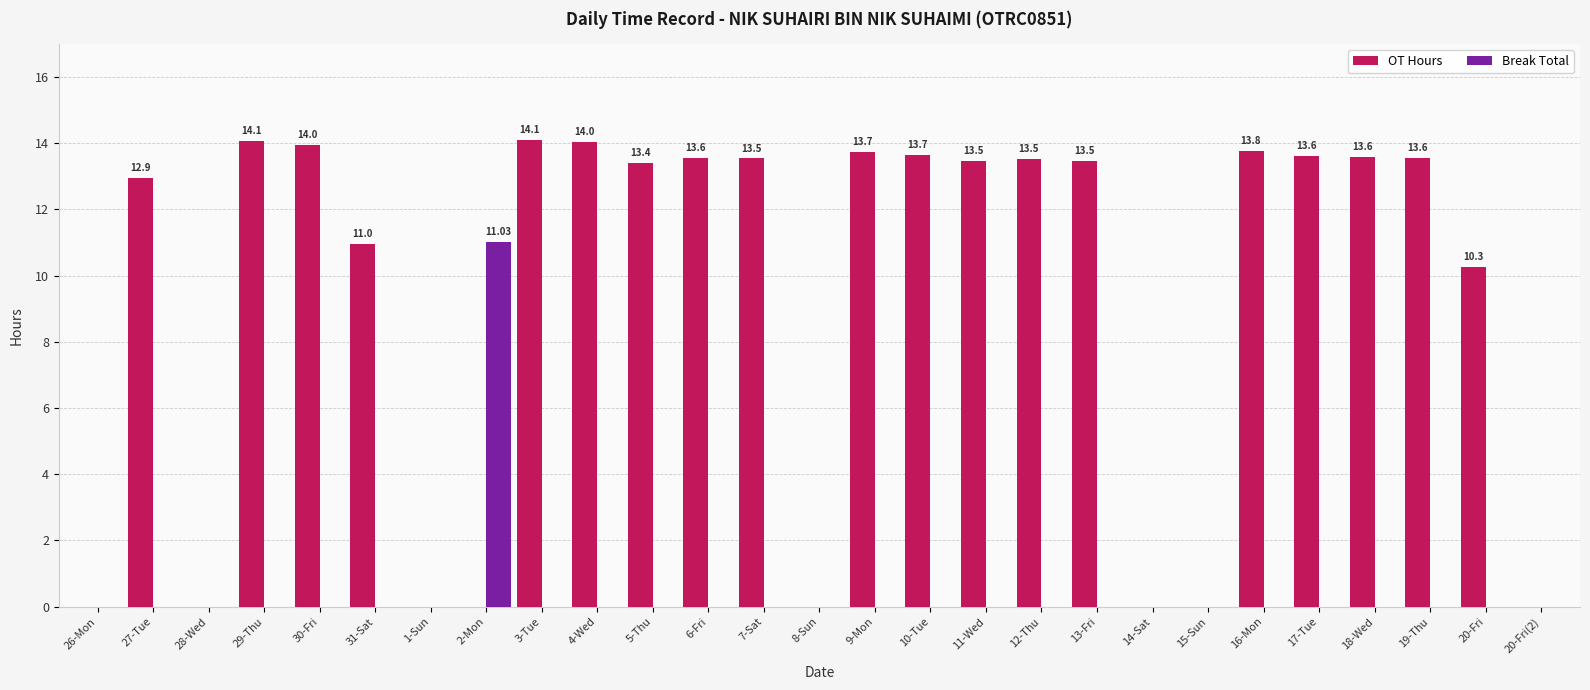

Which series changed the most between 28-Wed and 16-Mon?

OT Hours